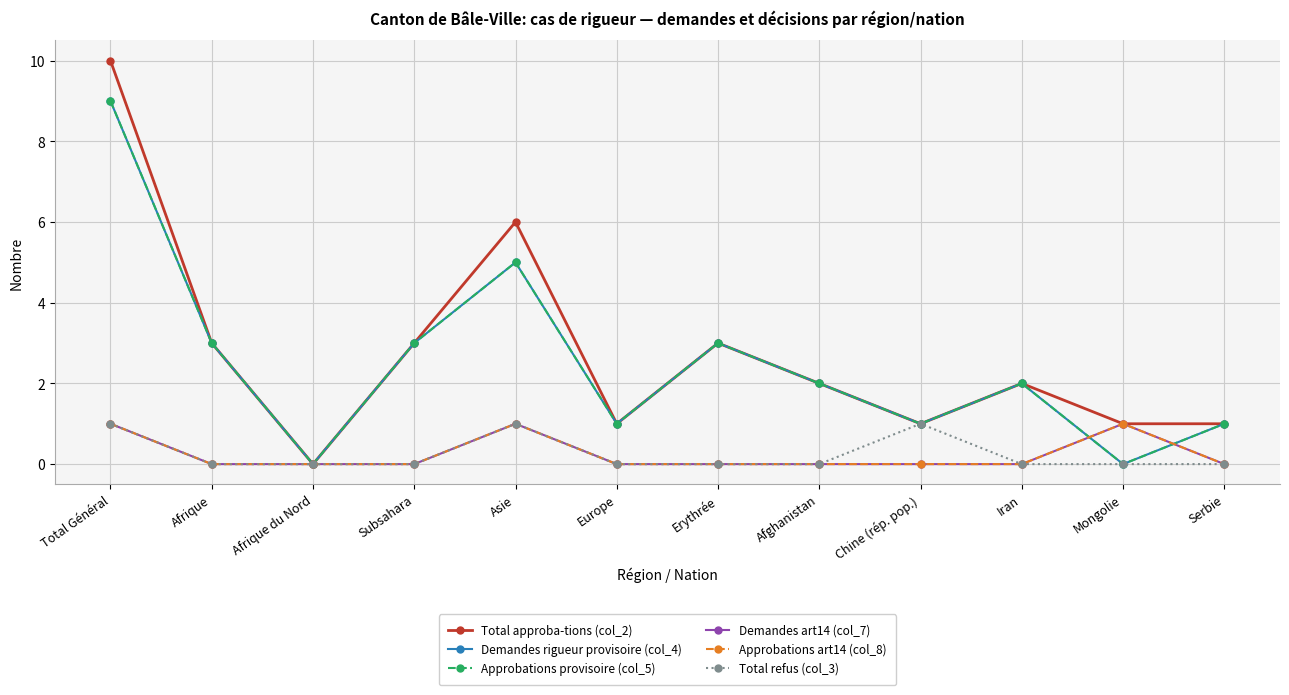

At which category does the chart reach its peak across all series?

Total Général